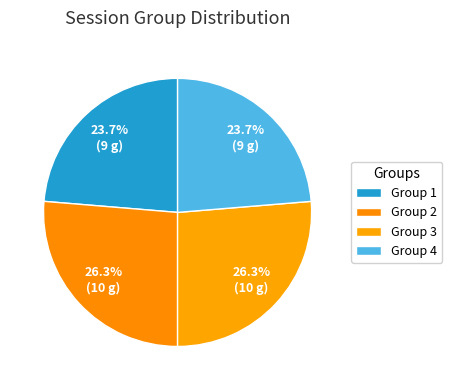

How many segments does this pie chart have?

4